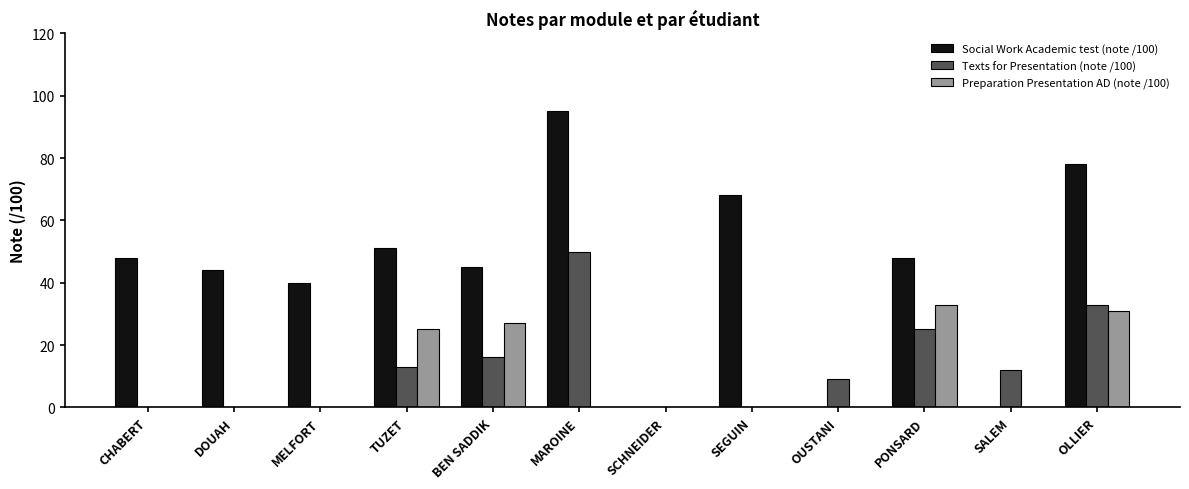

What is the total value across all series at TUZET?

89